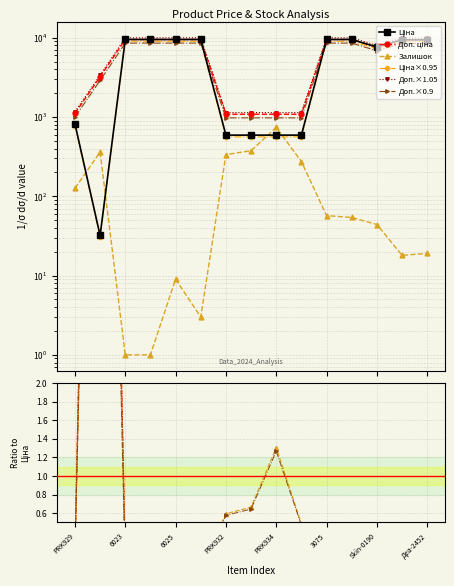

At how many categories does at least one series exceed 6082?

9